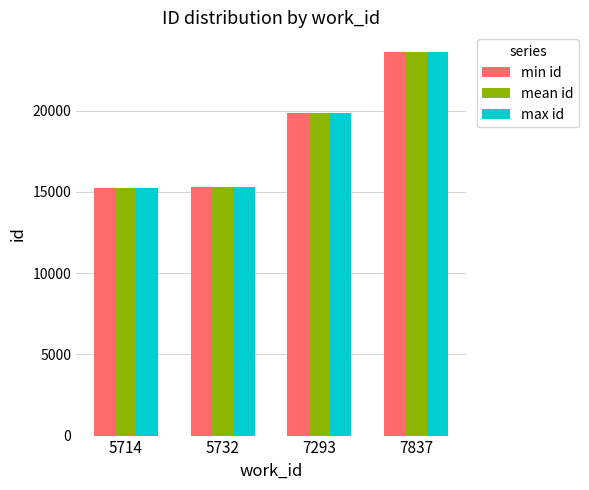

Read the max id value at 5714.

15243.0